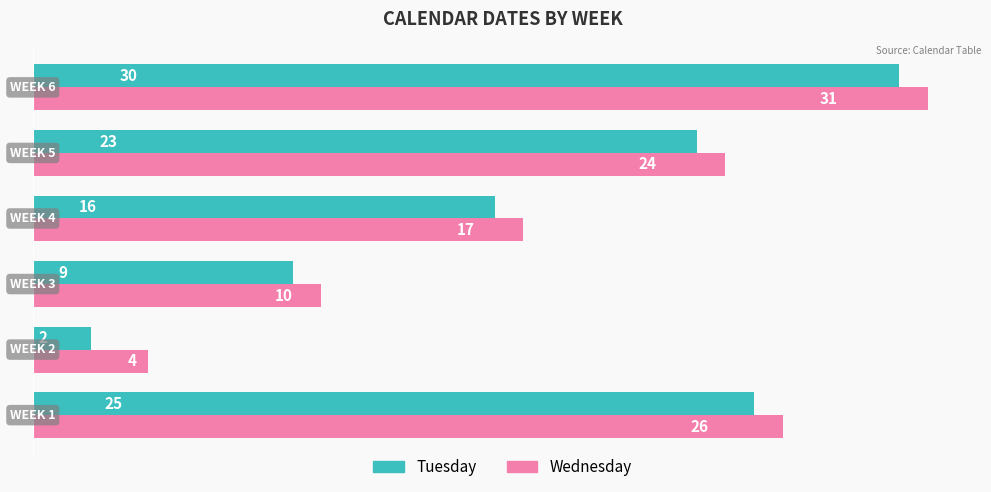

What is the highest value of the Wednesday series?

31